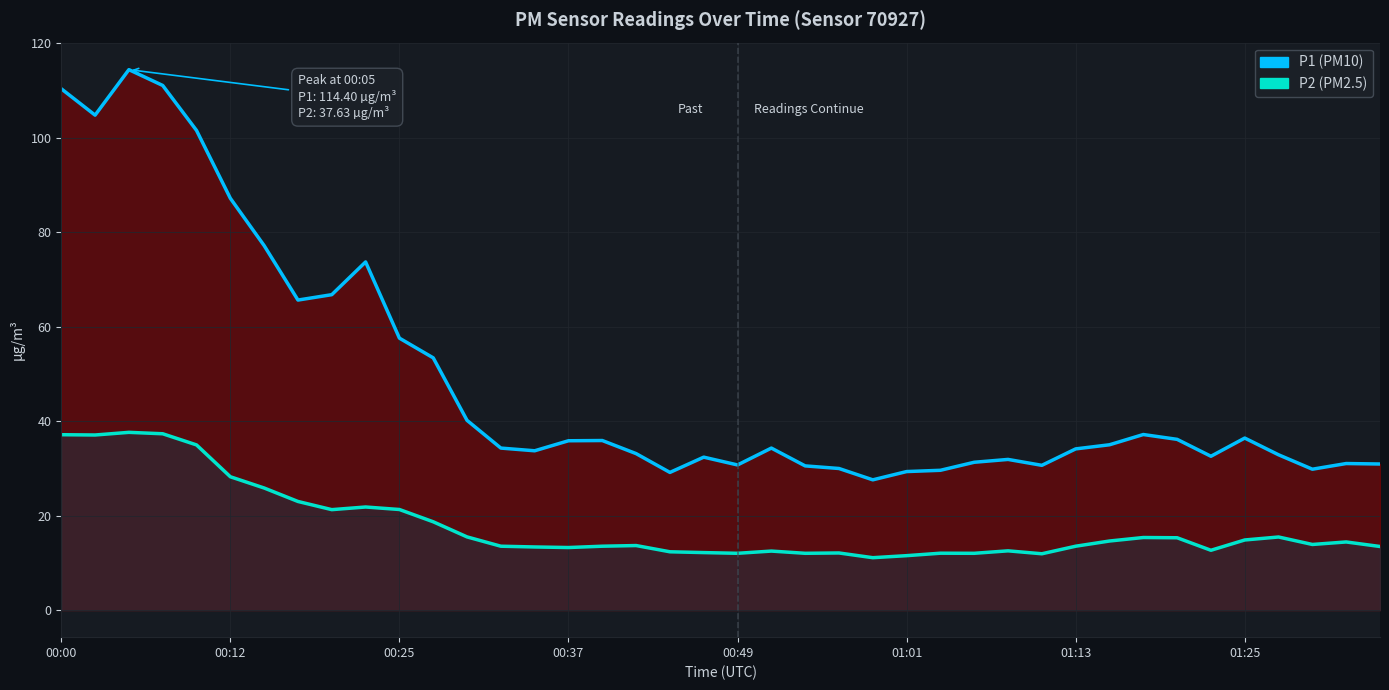

Is the value of P1 (PM10) at 27 greater than the value of P2 (PM2.5) at 01:13?

Yes